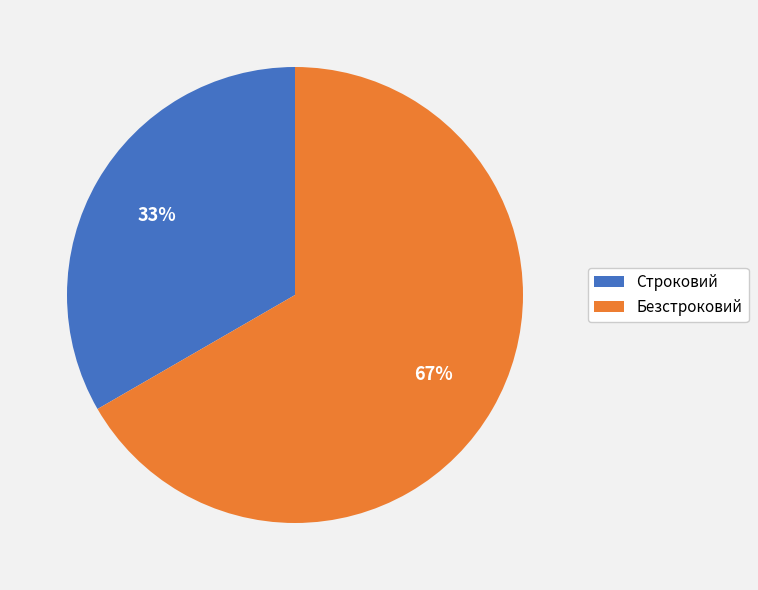

Do Безстроковий and Строковий together represent more than half of the pie?

Yes